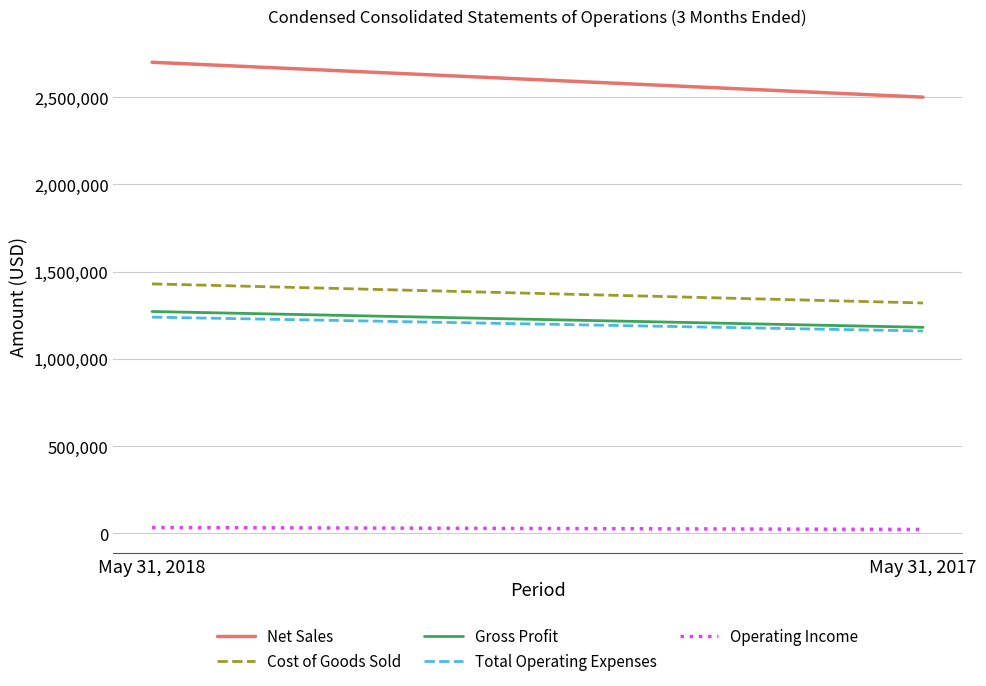

At which label is Gross Profit closest to 1225857?

May 31, 2018